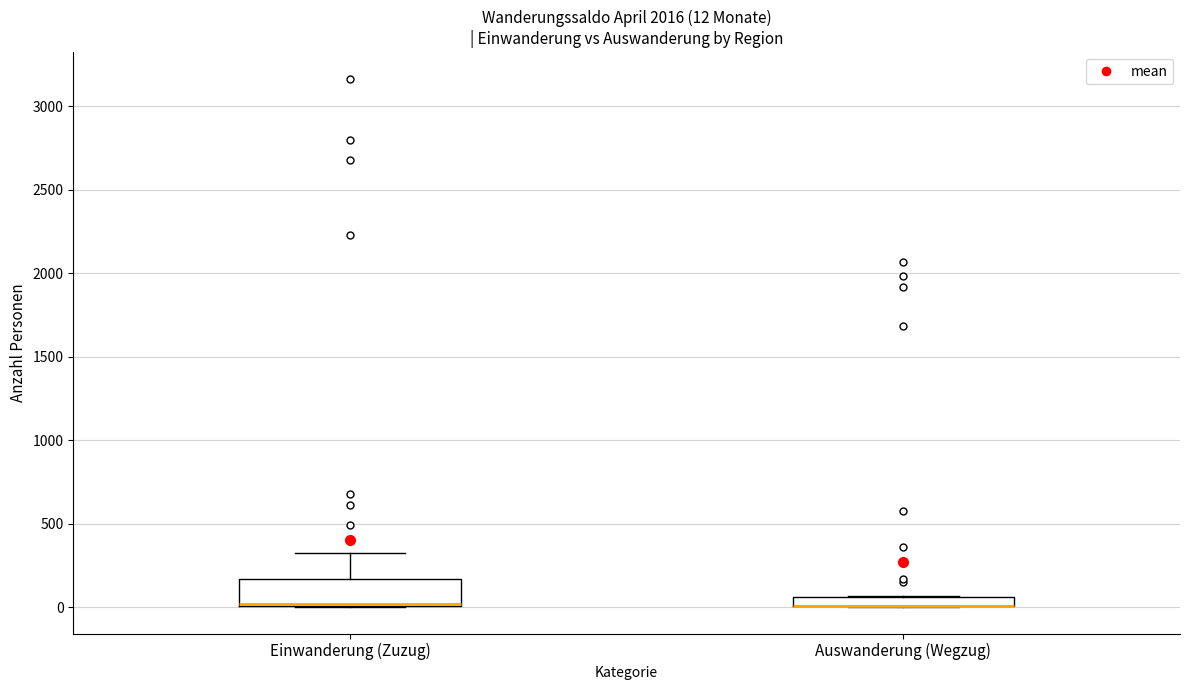

Which box is the tallest, from its lower edge to its upper edge?

Einwanderung (Zuzug)